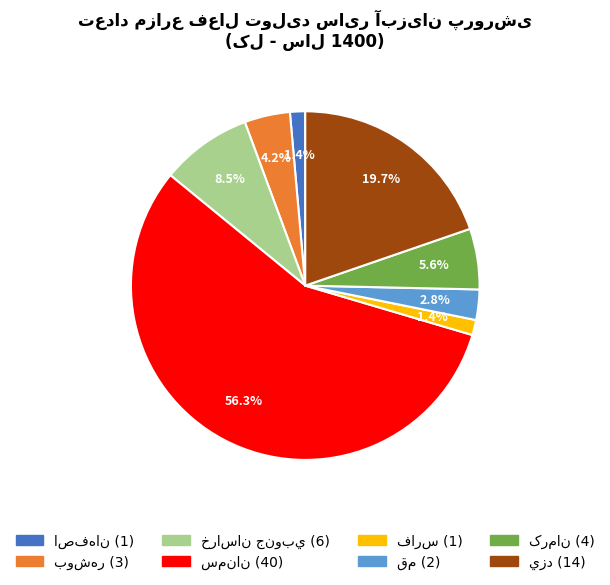

Is there any slice that represents more than half of the pie?

Yes